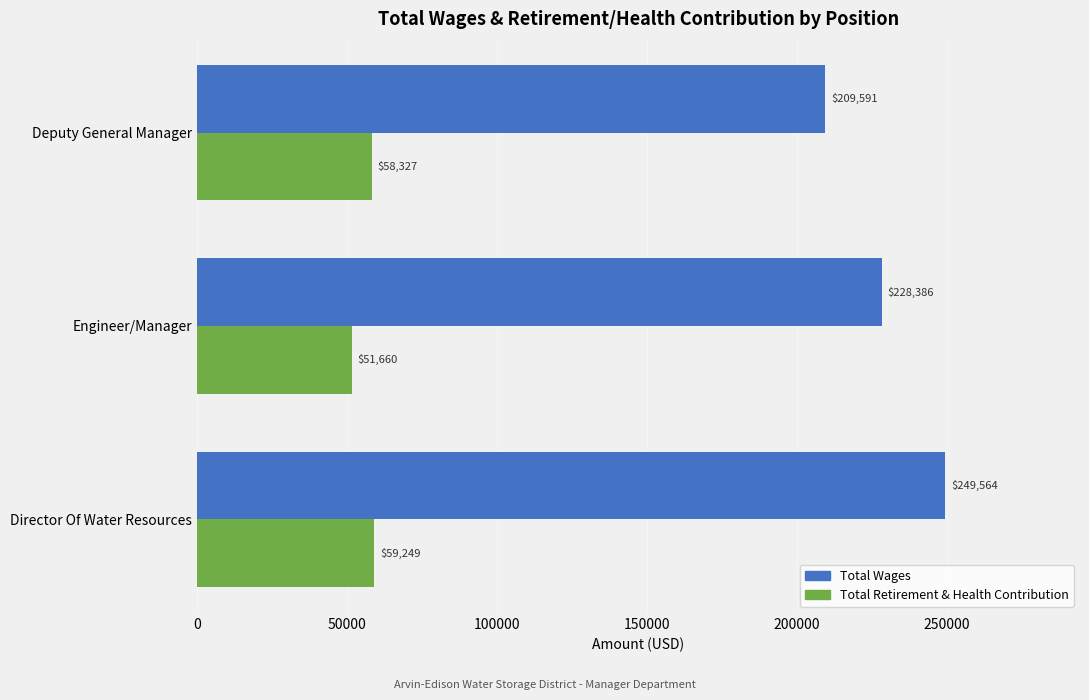

Which label corresponds to the smallest value in the chart?

Engineer/Manager